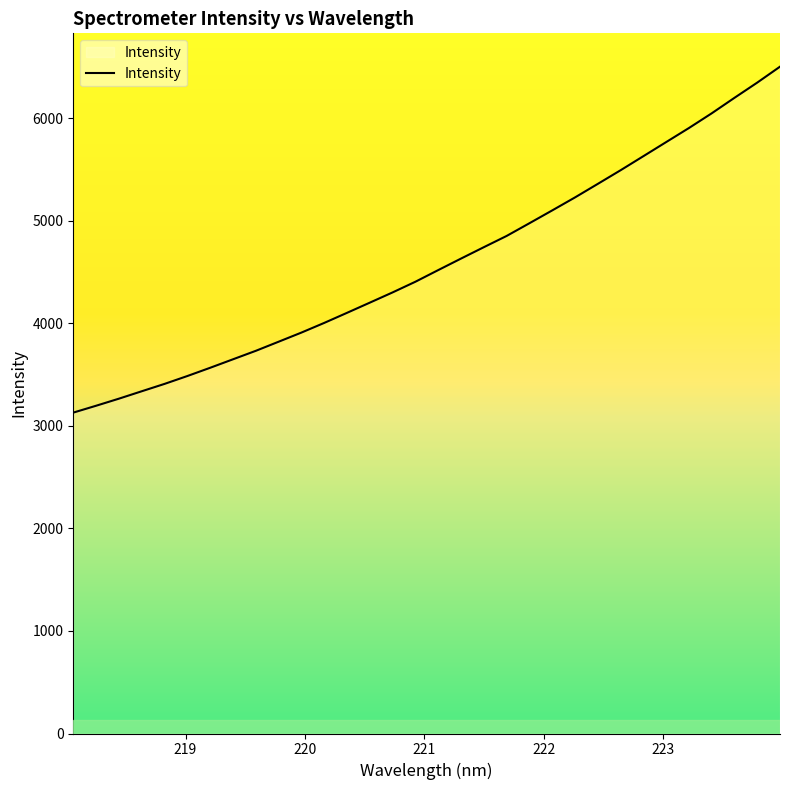

What is the minimum value shown in the chart?

3129.2